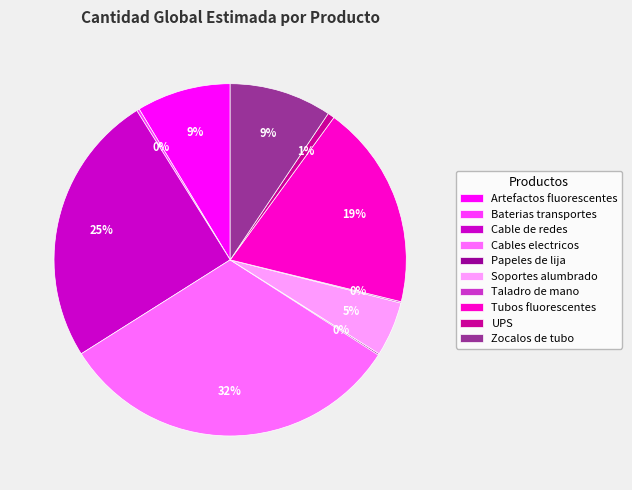

Which category has the biggest portion of the pie?

Cables electricos